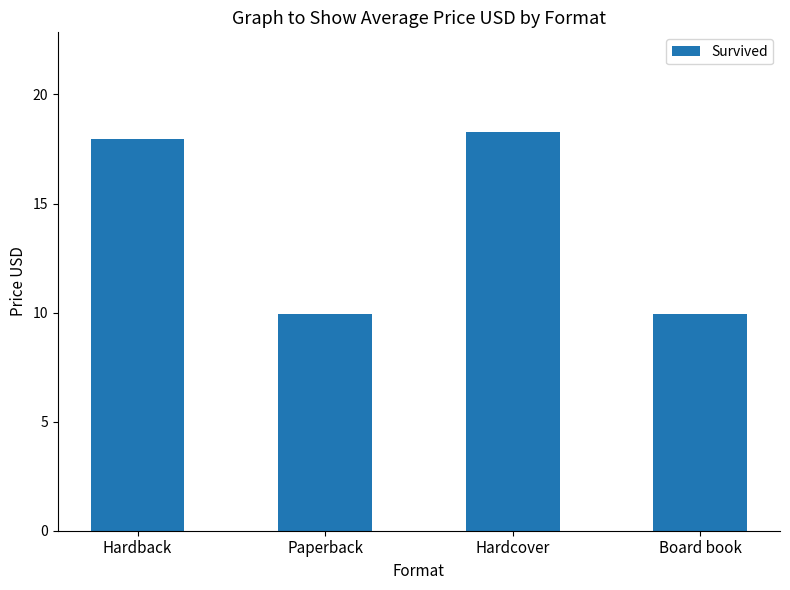

Where does the data first go above 17?

Hardback